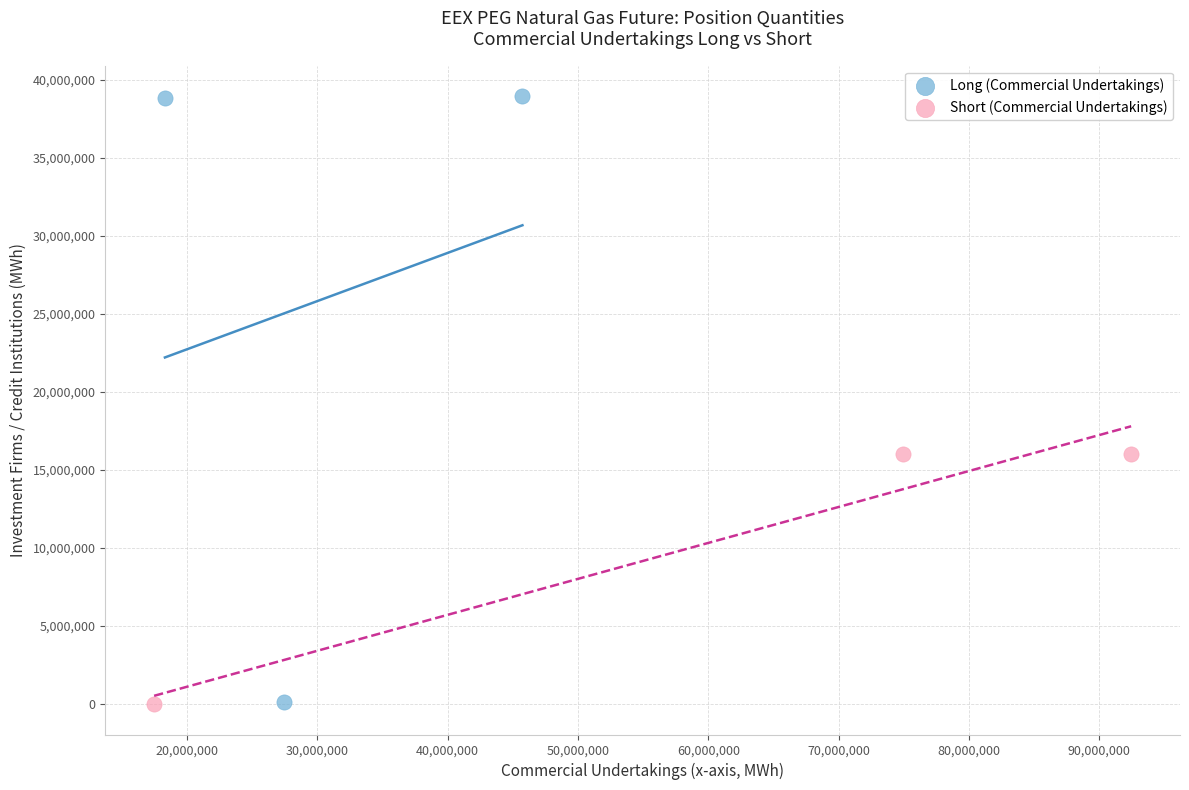

Which series contains the highest Y value?

Long (Commercial Undertakings)